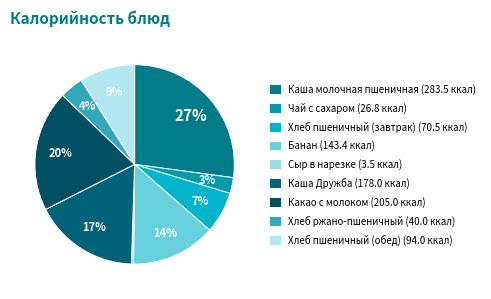

What percentage is the Хлеб ржано-пшеничный slice, to the nearest percent?

4%